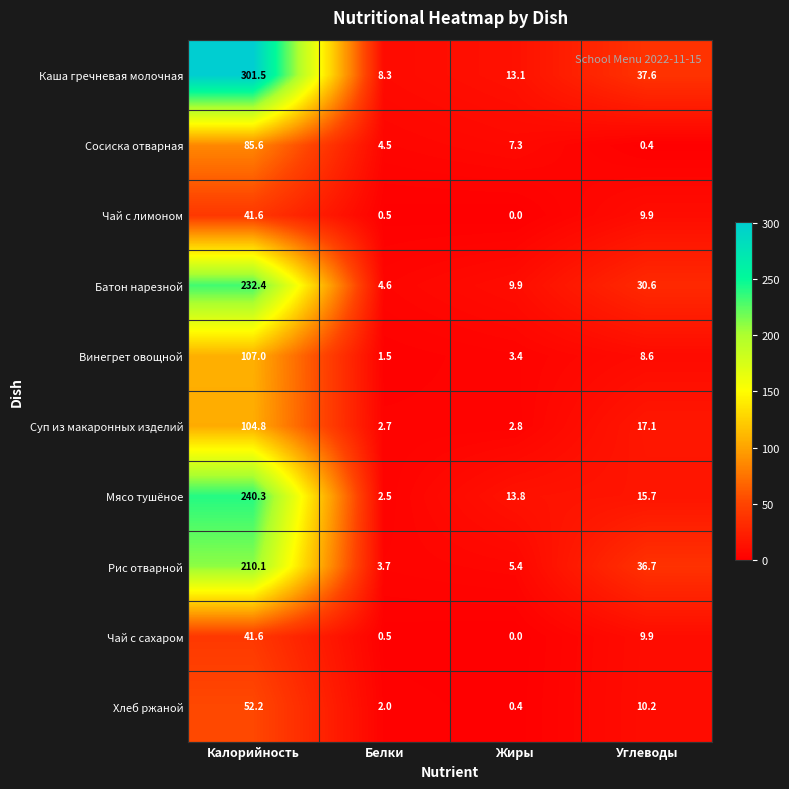

What is the spread (max minus min) of values at Калорийность?

259.9